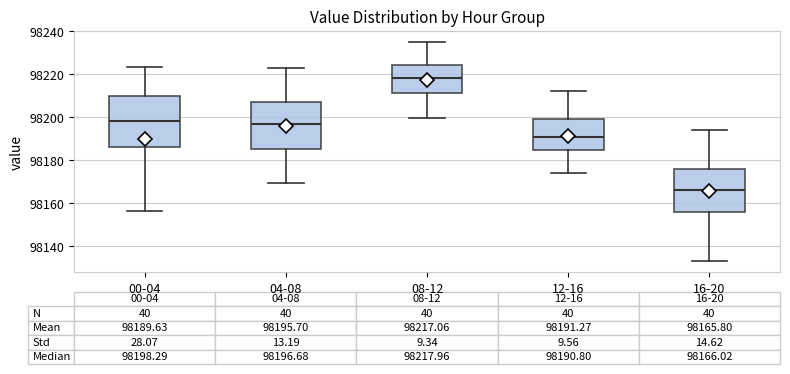

Which box is the tallest, from its lower edge to its upper edge?

00-04